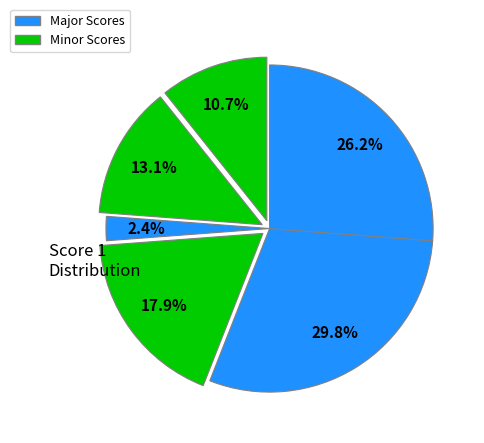

Count the number of slices in the pie.

6